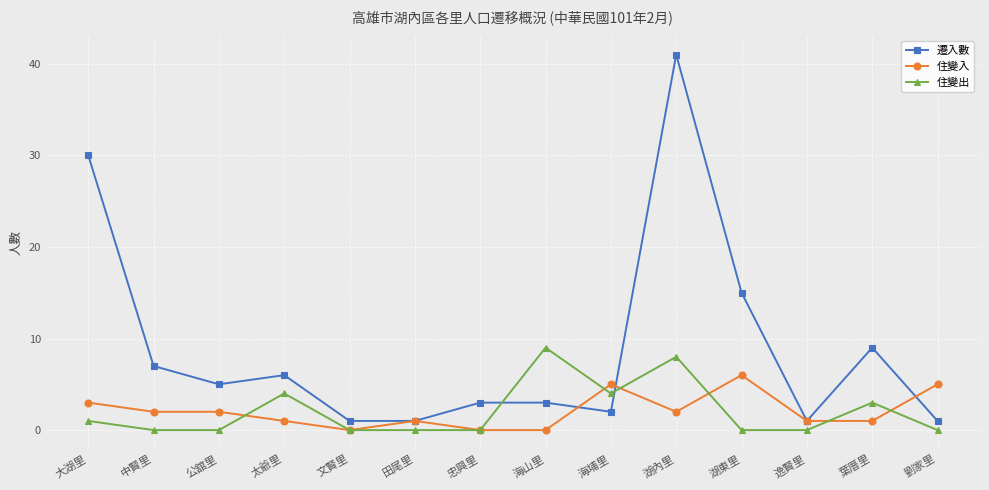

What is the maximum value shown in the chart?

41